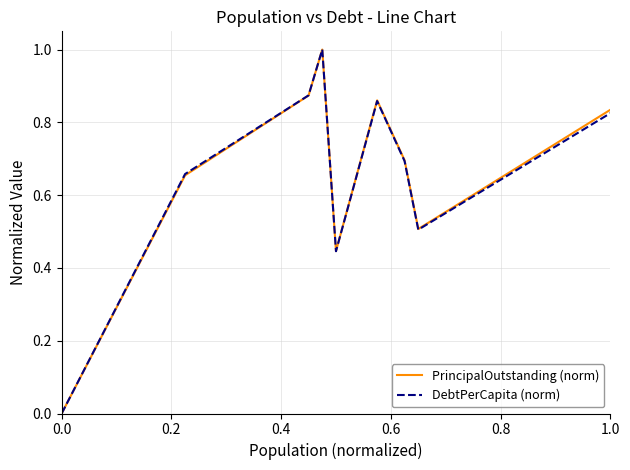

What is the highest value of the DebtPerCapita (norm) series?

1.0